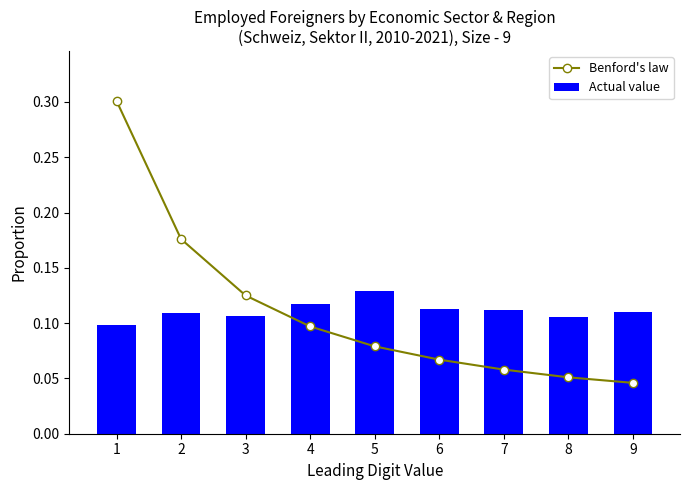

List the series in order of their peak value, highest first.

Benford's law, Actual value